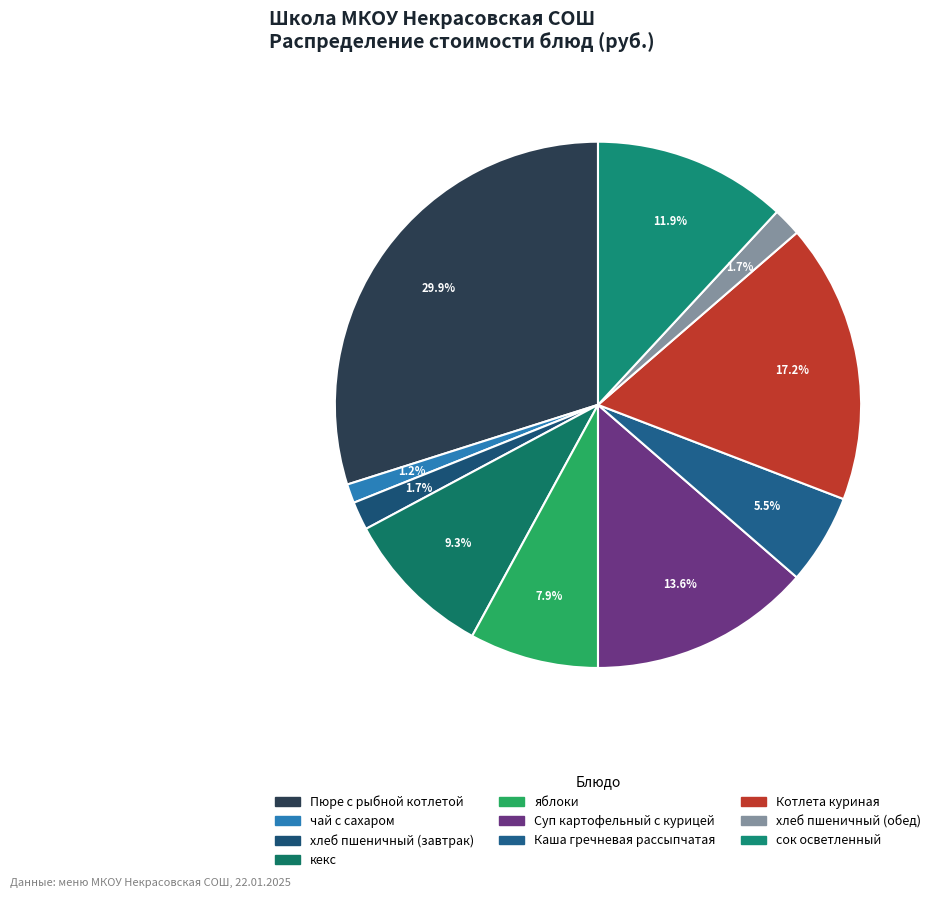

What percentage is NOT represented by Суп картофельный с курицей?

86.4%